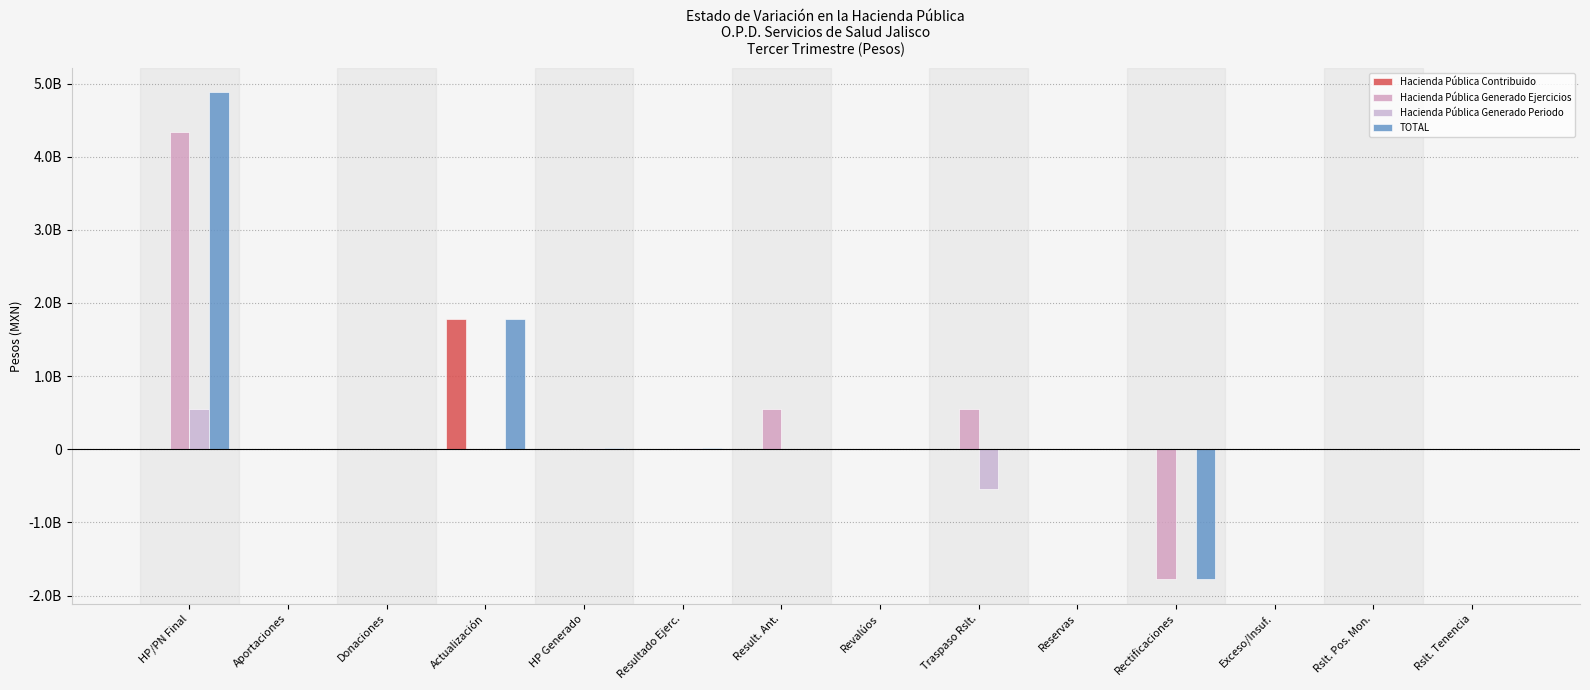

At which label is Hacienda Pública Generado Ejercicios closest to 1275328302?

Result. Ant.